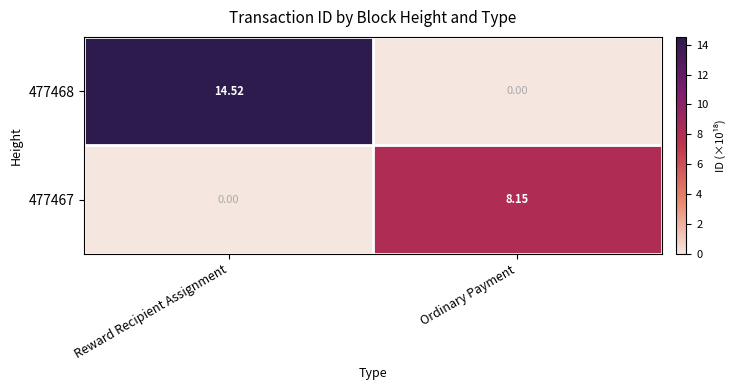

Which category has the highest value in the 477468 series?

Reward Recipient Assignment